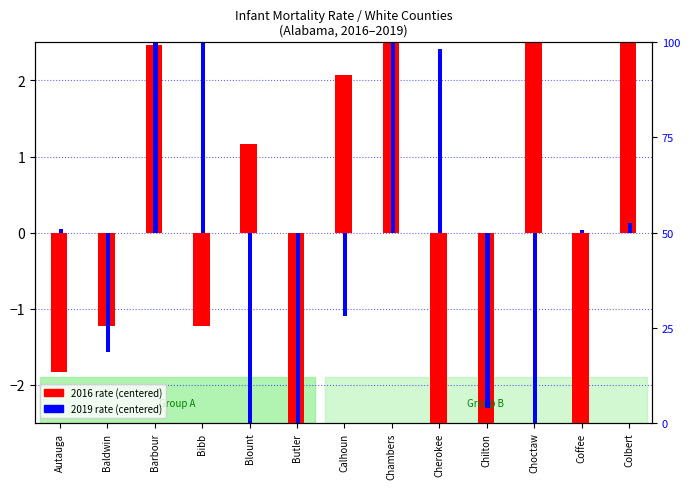

Is it true that 2016 rate (centered) equals 6.1 at Choctaw?

False